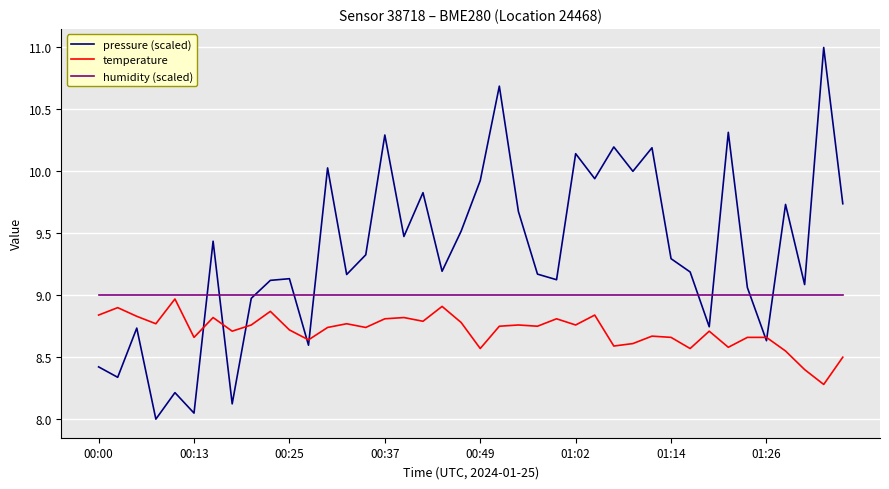

What is the highest value of the temperature series?

9.0